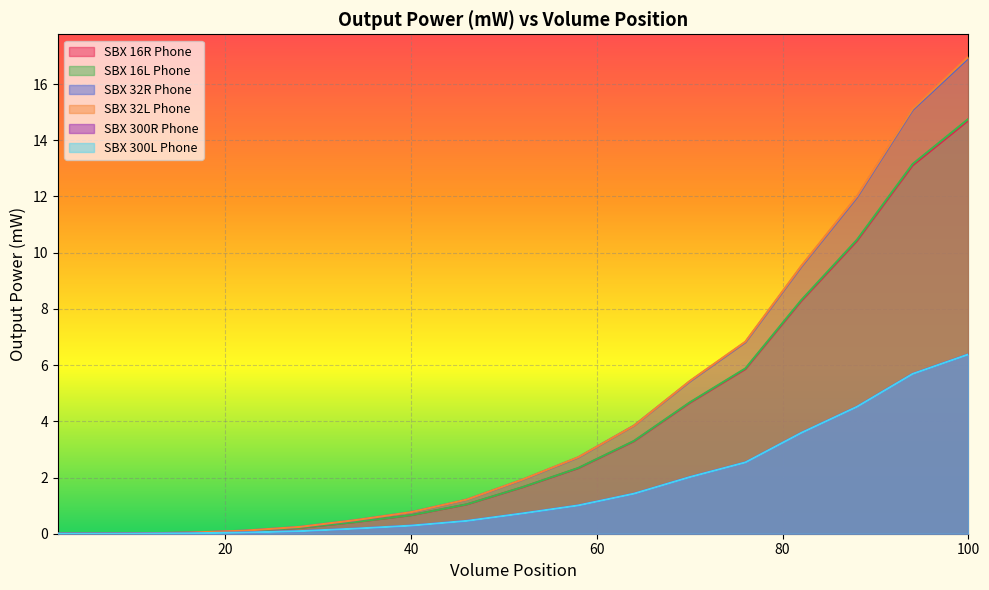

Reading right to left, what are all the values shown in this chart?

SBX 16R Phone: 100=14.7	94=13.1	88=10.4	82=8.3	76=5.9	70=4.7	64=3.3	58=2.3	52=1.7	46=1.0	40=0.7	34=0.4	28=0.2	22=0.1	16=0.0	10=0.0	8=0.0	6=0.0	4=0.0	2=0.0
SBX 16L Phone: 100=14.8	94=13.2	88=10.5	82=8.3	76=5.9	70=4.7	64=3.3	58=2.3	52=1.7	46=1.0	40=0.7	34=0.4	28=0.2	22=0.1	16=0.0	10=0.0	8=0.0	6=0.0	4=0.0	2=0.0
SBX 32R Phone: 100=16.9	94=15.1	88=12.0	82=9.5	76=6.8	70=5.4	64=3.8	58=2.7	52=1.9	46=1.2	40=0.8	34=0.5	28=0.2	22=0.1	16=0.0	10=0.0	8=0.0	6=0.0	4=0.0	2=0.0
SBX 32L Phone: 100=17.0	94=15.1	88=12.0	82=9.5	76=6.8	70=5.4	64=3.8	58=2.7	52=1.9	46=1.2	40=0.8	34=0.5	28=0.2	22=0.1	16=0.0	10=0.0	8=0.0	6=0.0	4=0.0	2=0.0
SBX 300R Phone: 100=6.4	94=5.7	88=4.5	82=3.6	76=2.5	70=2.0	64=1.4	58=1.0	52=0.7	46=0.5	40=0.3	34=0.2	28=0.1	22=0.0	16=0.0	10=0.0	8=0.0	6=0.0	4=0.0	2=0.0
SBX 300L Phone: 100=6.4	94=5.7	88=4.5	82=3.6	76=2.5	70=2.0	64=1.4	58=1.0	52=0.7	46=0.5	40=0.3	34=0.2	28=0.1	22=0.0	16=0.0	10=0.0	8=0.0	6=0.0	4=0.0	2=0.0